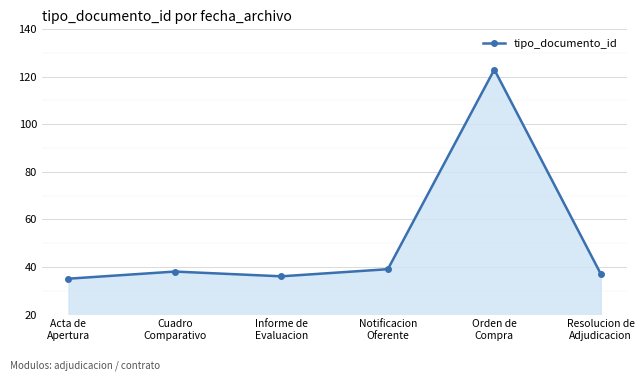

What is the label of the 5th point from the right?

Cuadro
Comparativo